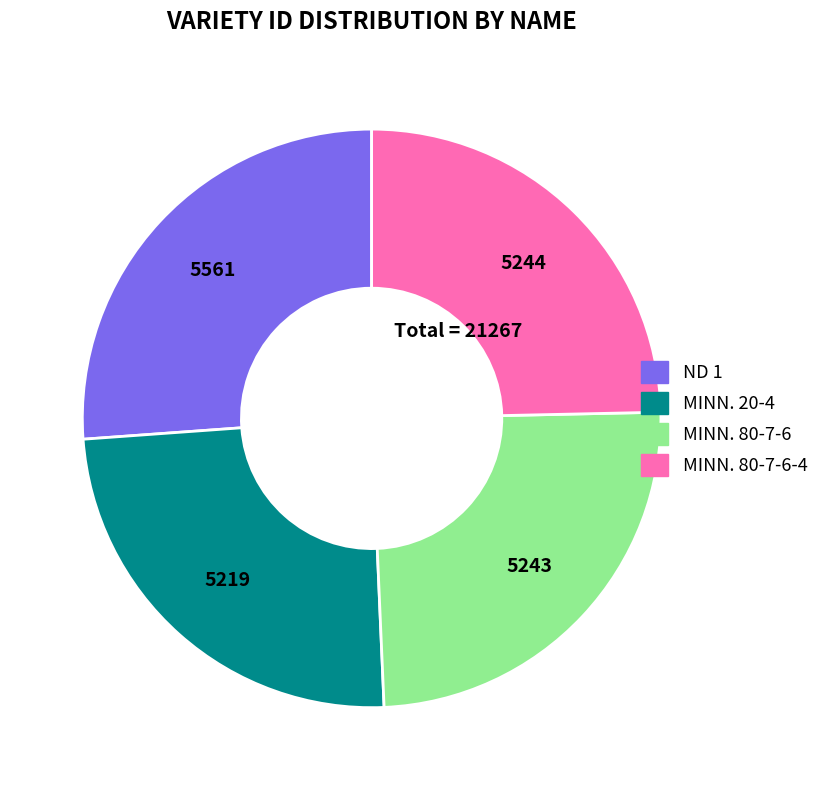

Is it true that MINN. 80-7-6 is 25% of the pie?

True